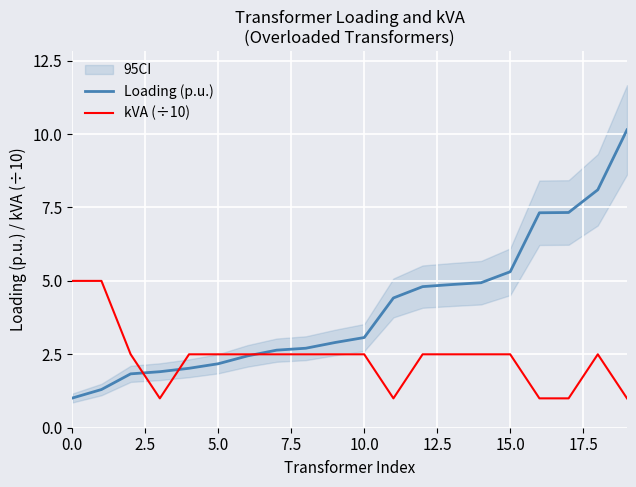

After their last crossing, which series has the higher values: kVA (÷10) or Loading (p.u.)?

Loading (p.u.)